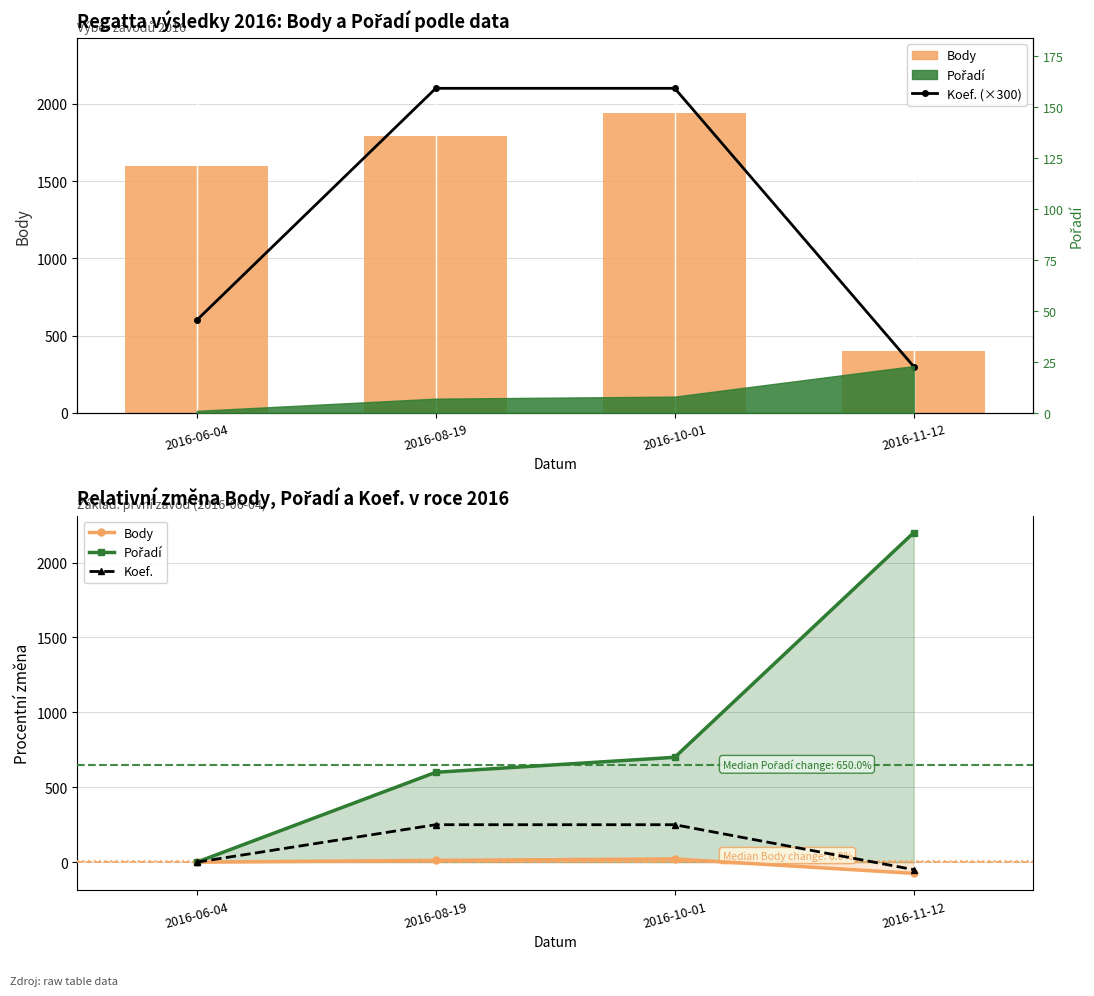

At which label does Koef. reach its peak?

2016-08-19